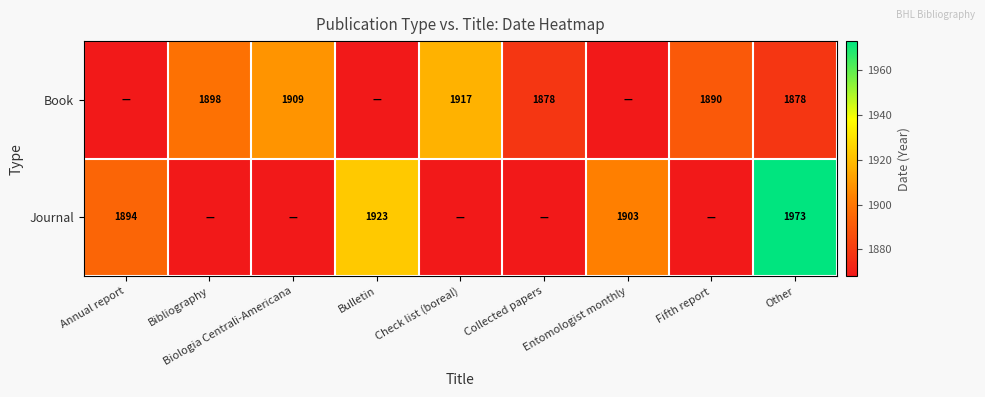

The Journal series shows 2805 at Entomologist monthly. True or false?

False